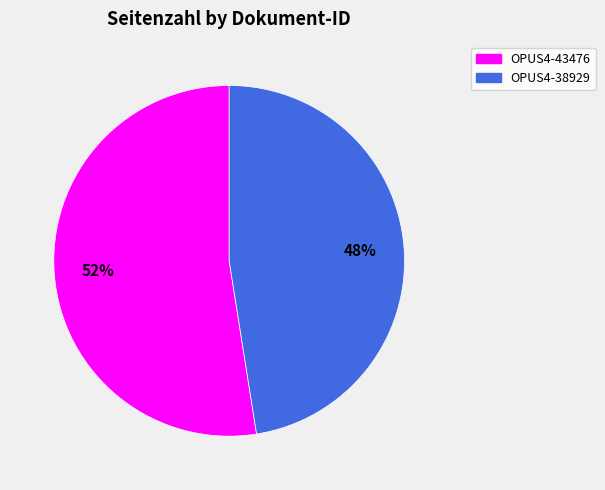

How many segments does this pie chart have?

2